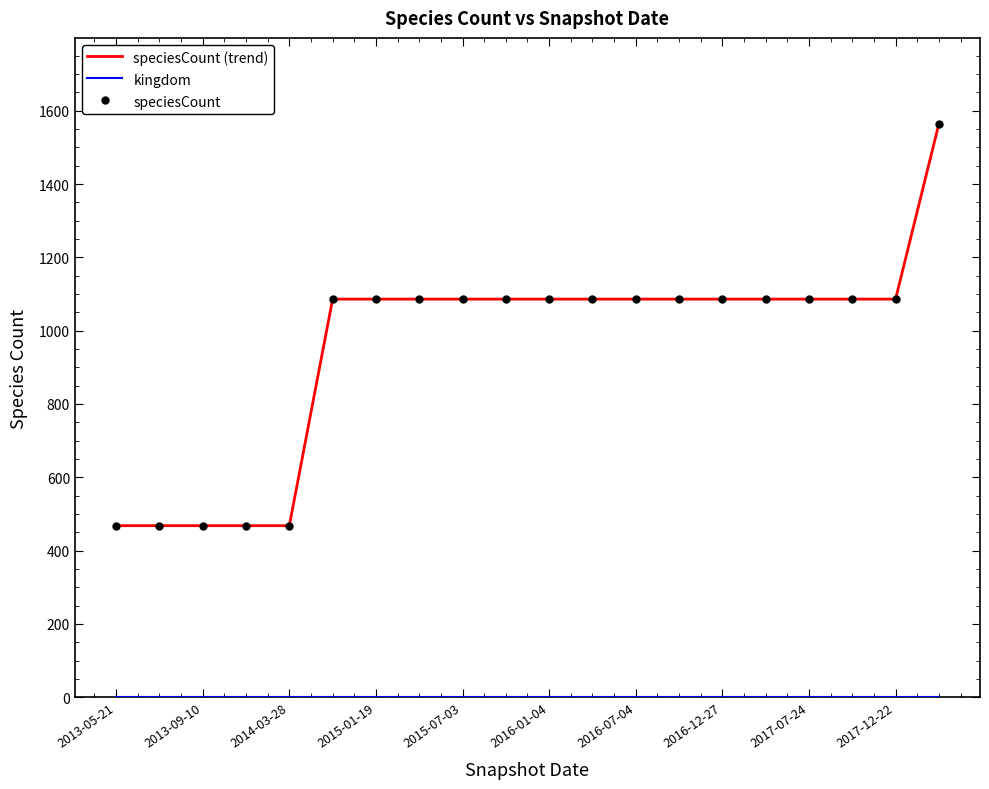

Count the number of data series in this chart.

2